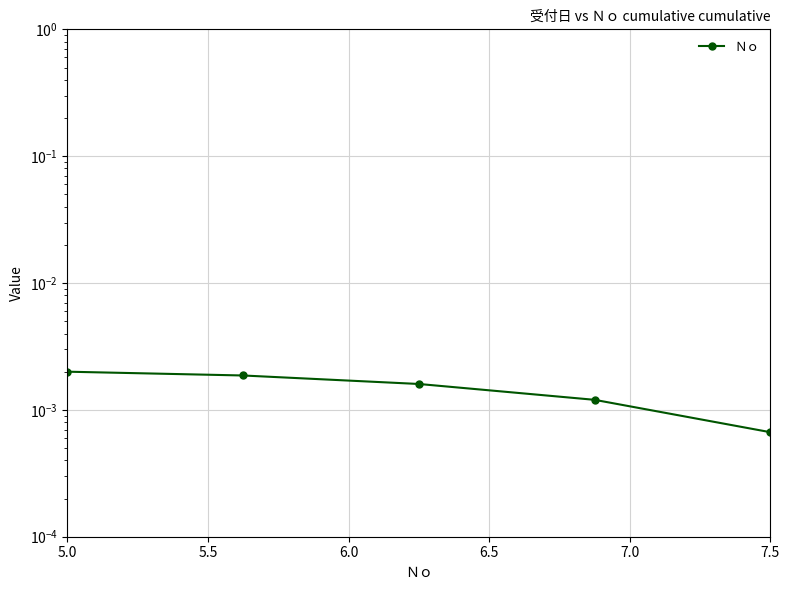

The chart shows a value of 0.0 at 7.5. True or false?

False